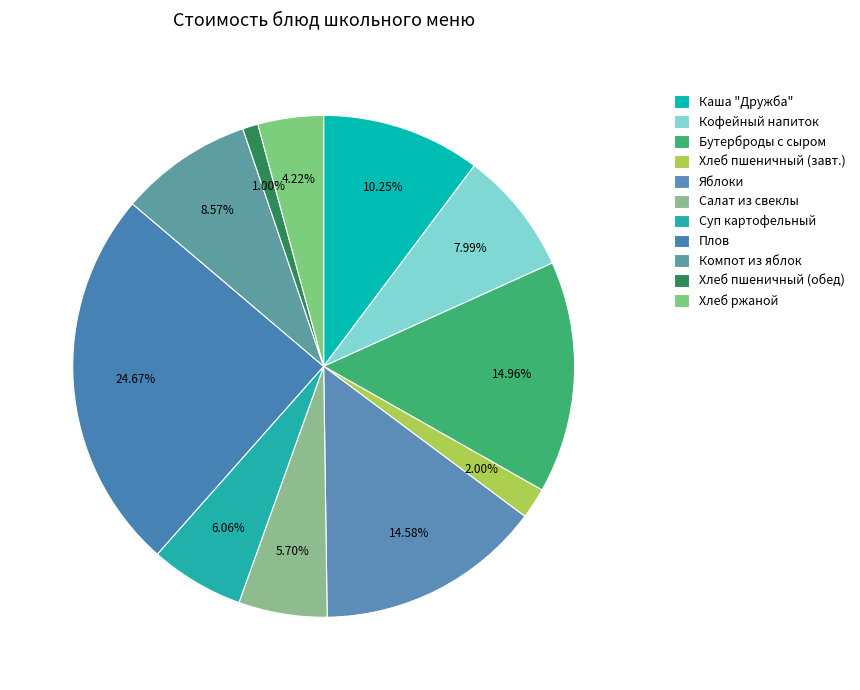

Count the number of slices in the pie.

11